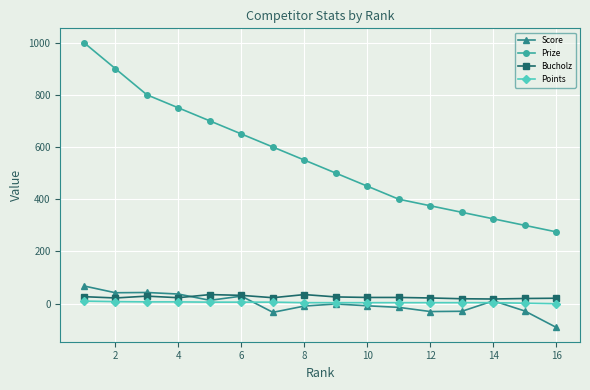

What is the minimum value shown in the chart?

-91